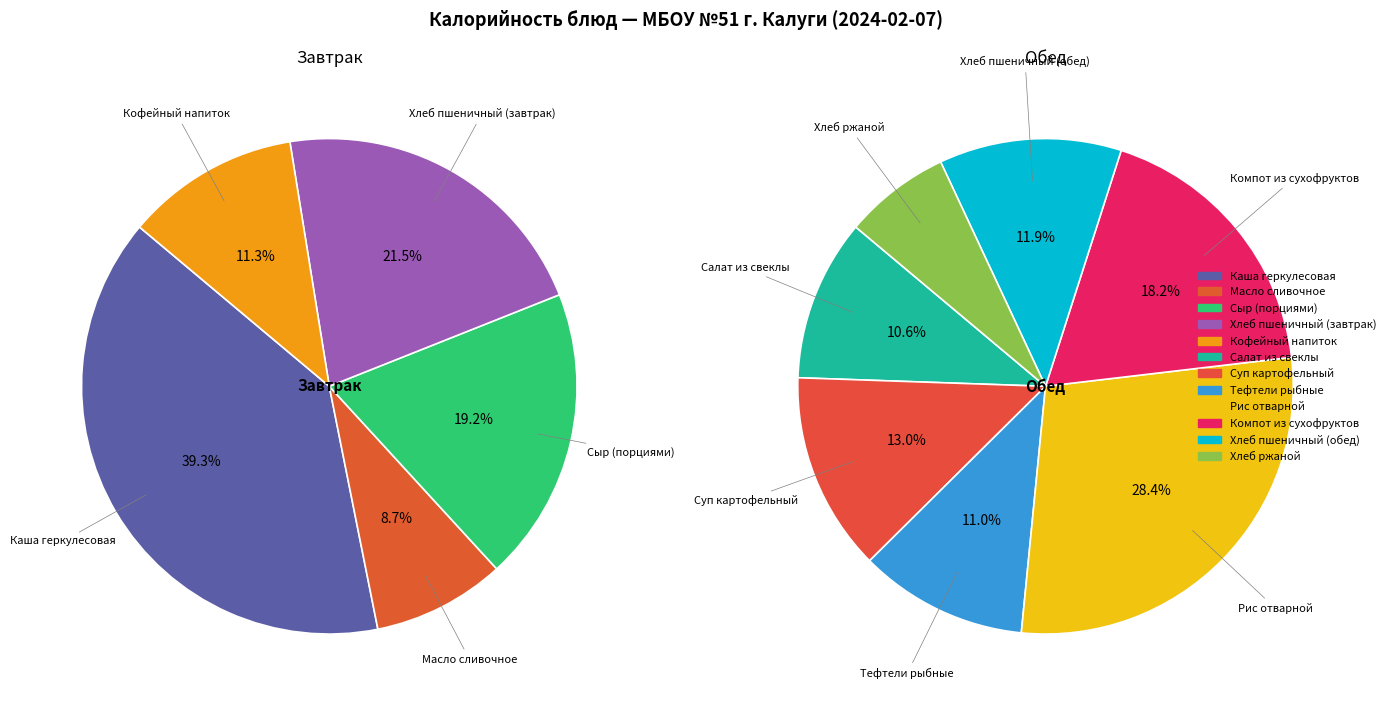

What is the smallest slice in the pie chart?

Хлеб ржаной